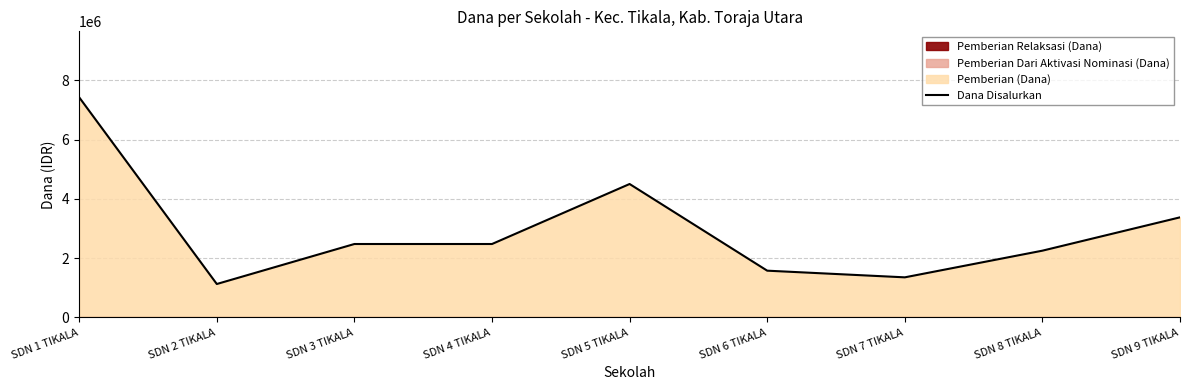

What is the average value?

2950000